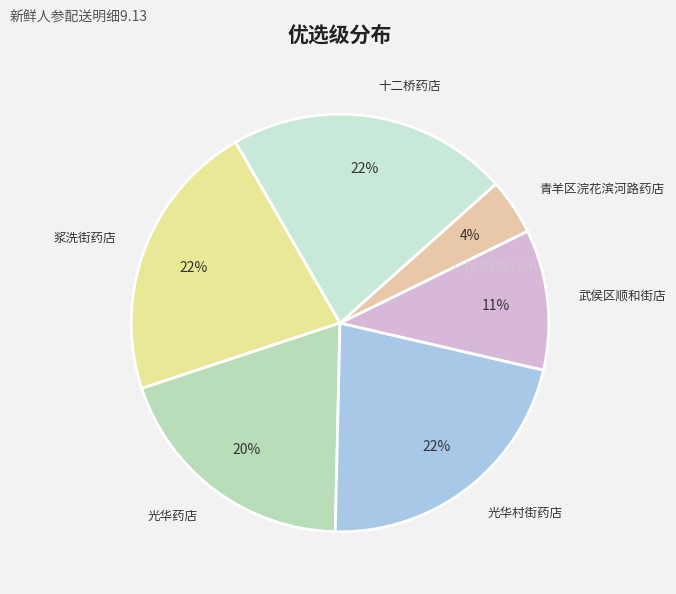

How many slices are in this pie chart?

6